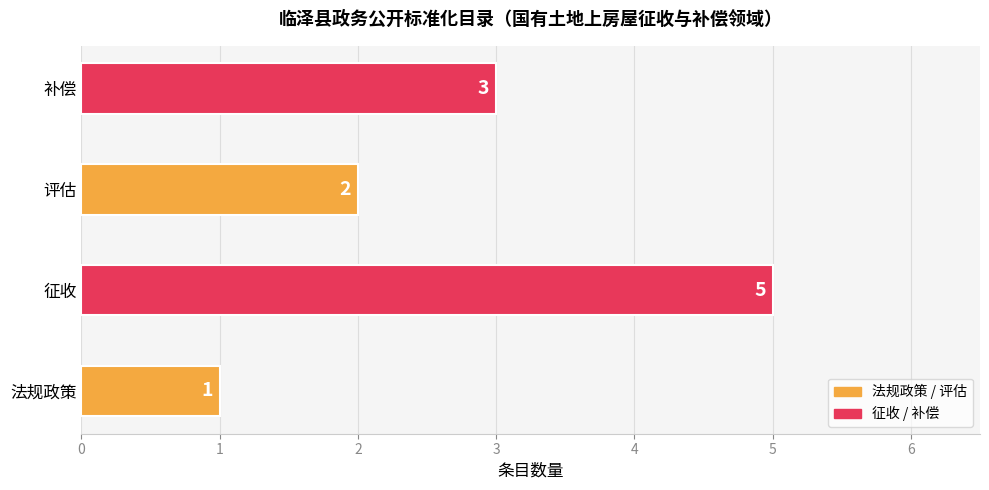

Are the bars horizontal?

Yes